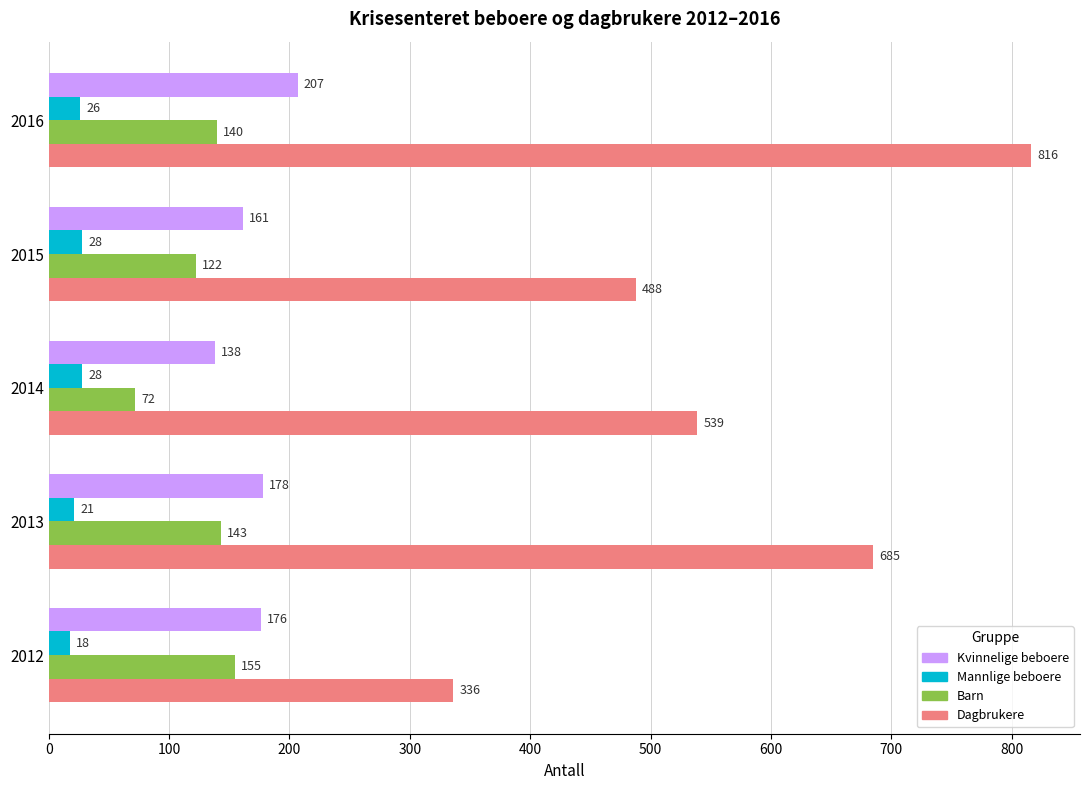

The Barn series shows 70 at 2015. True or false?

False